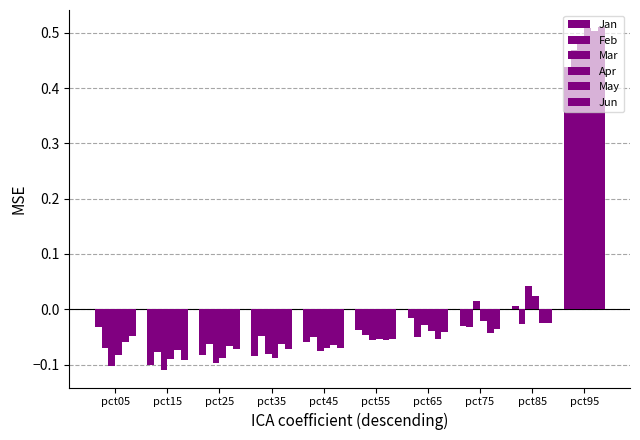

At how many categories does at least one series exceed 0?

3